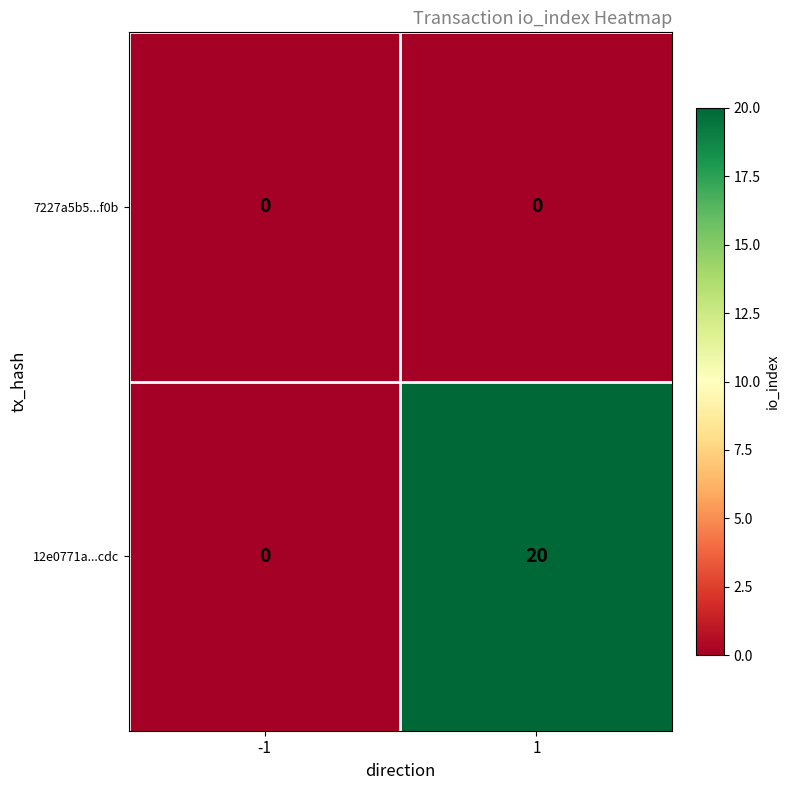

At how many categories does at least one series exceed 13?

1